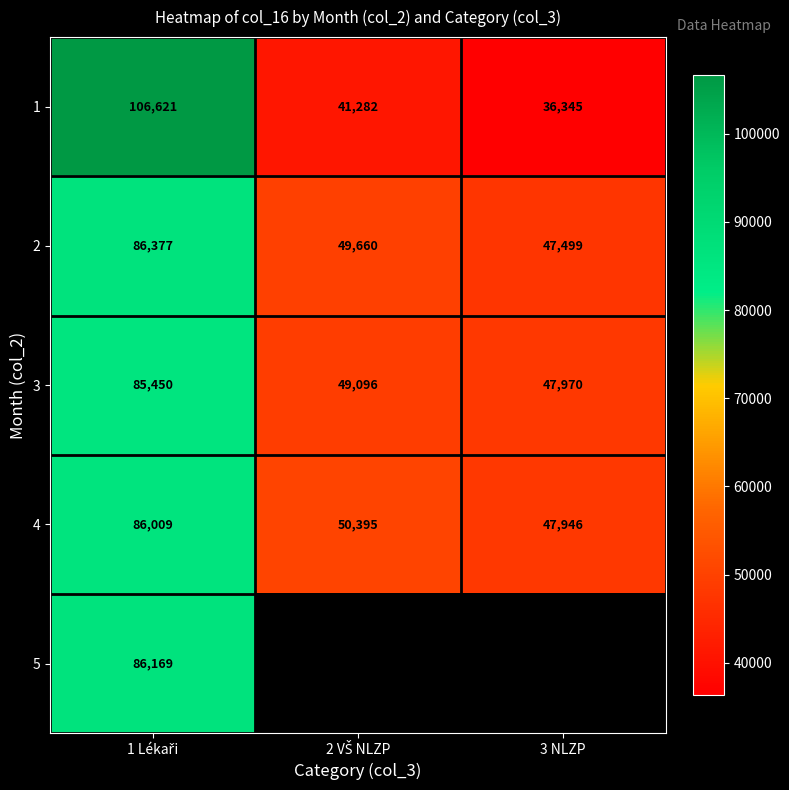

What is the difference between the maximum and minimum values in the 1 series?

70276